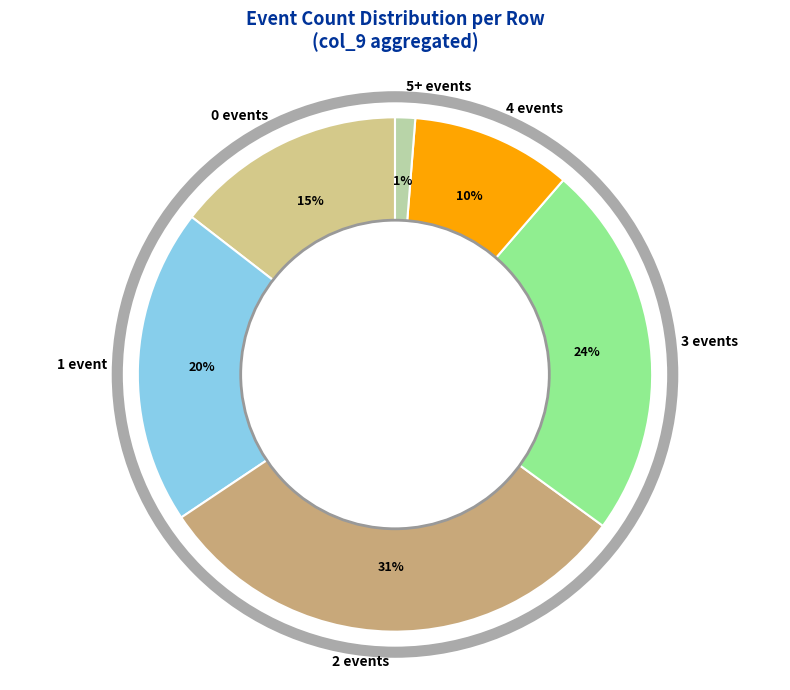

Combined, do 4 and 1 account for over 50%?

No